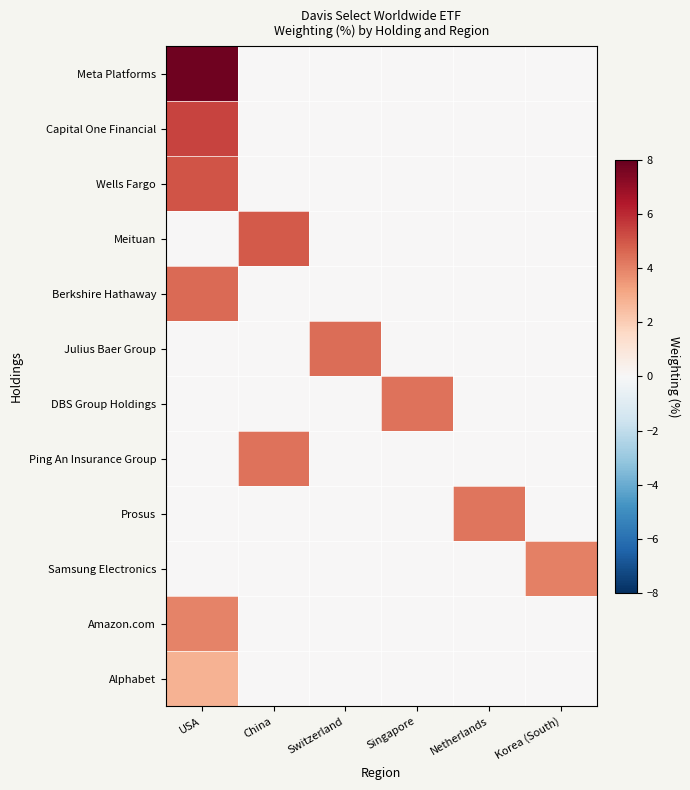

Which series has the widest spread of values?

Meta Platforms